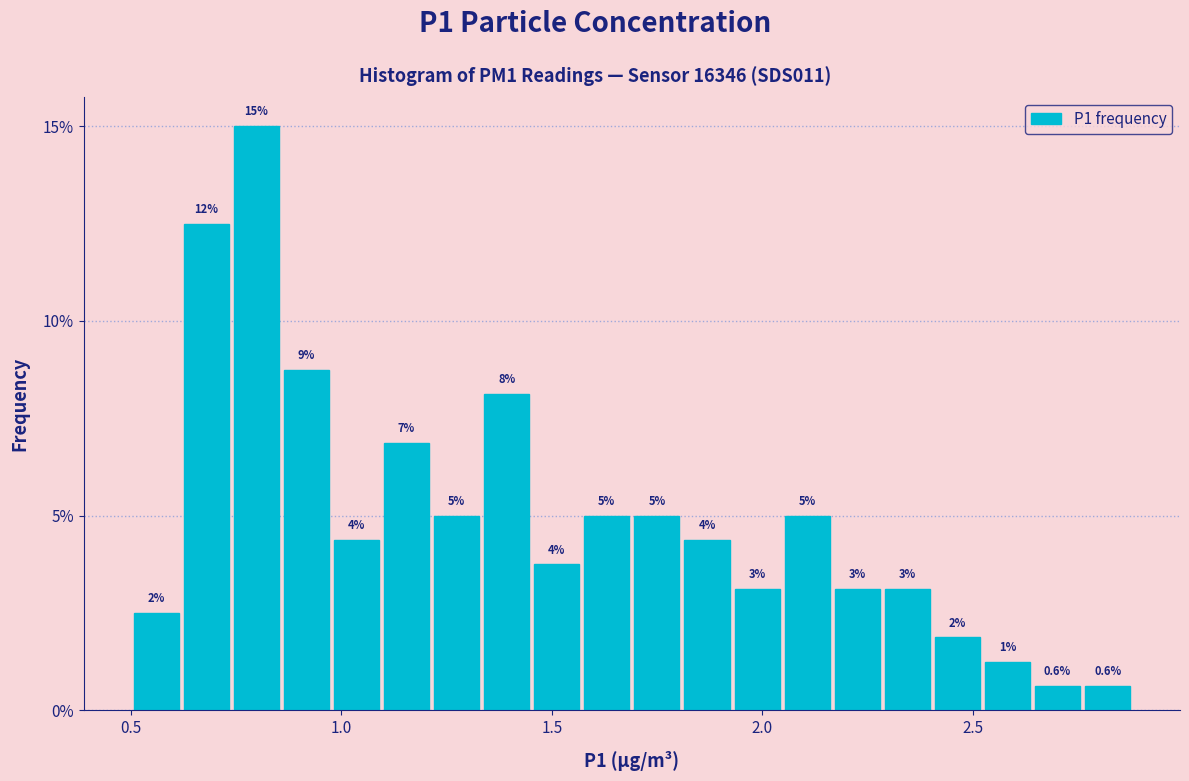

Around what value on the x-axis is the tallest bar? Give the approximate position of its centre, as read against the axis.

0.80